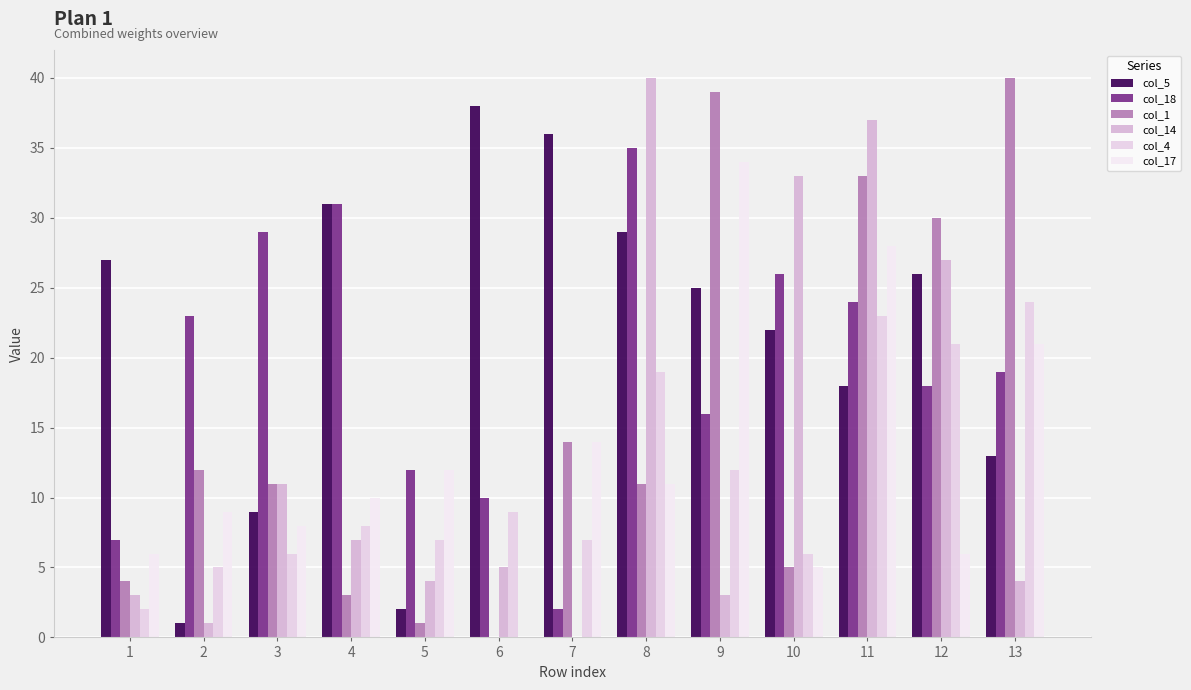

What are all the series names shown in the legend?

col_5, col_18, col_1, col_14, col_4, col_17